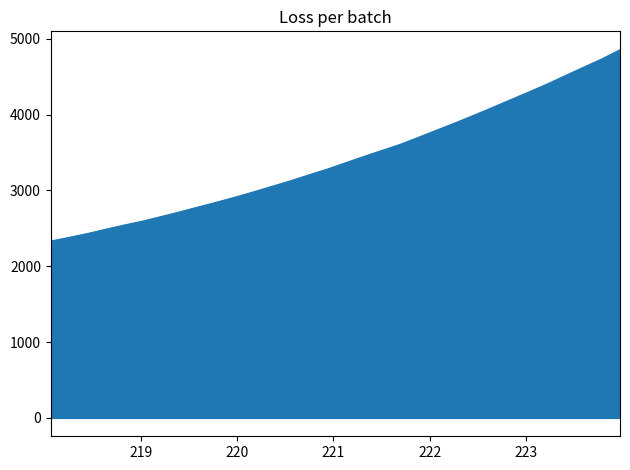

What is the smallest value displayed?

2332.4